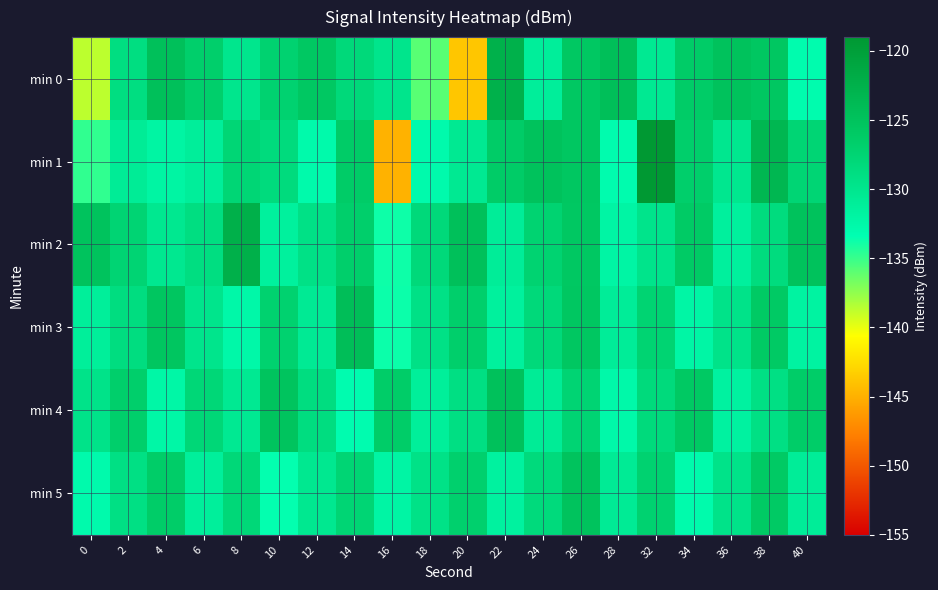

List the series in order of their peak value, highest first.

min 1, min 2, min 0, min 3, min 4, min 5